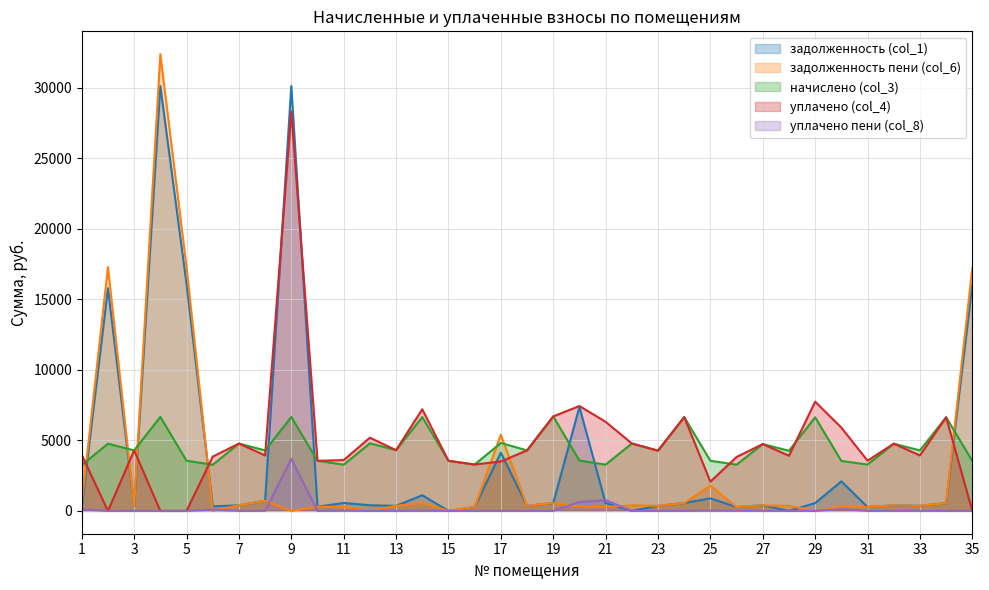

How many lines are shown in the chart?

5